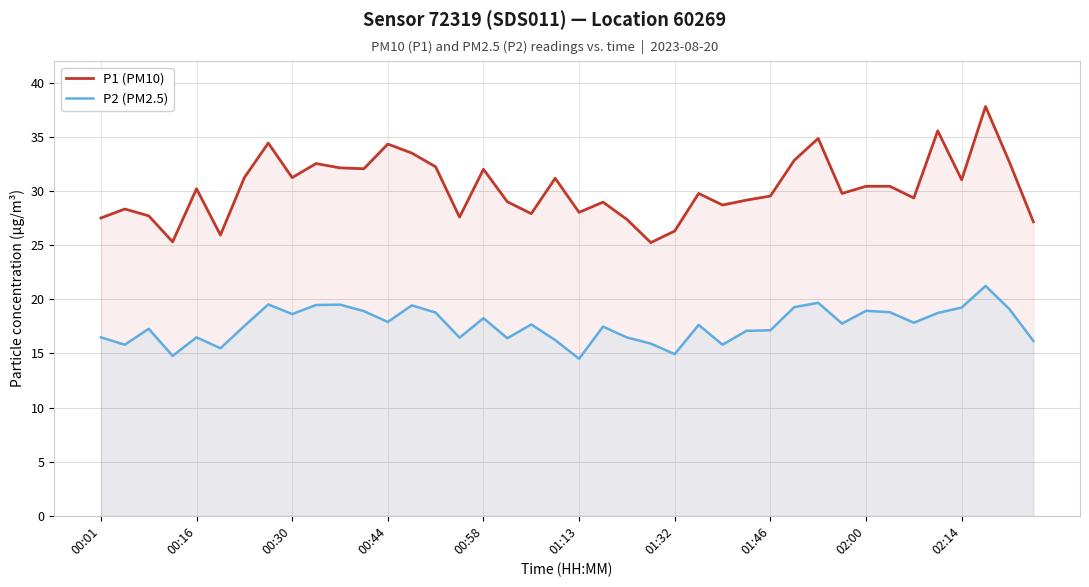

True or false: P1 (PM10) has a value of 31.2 at 00:30.

True